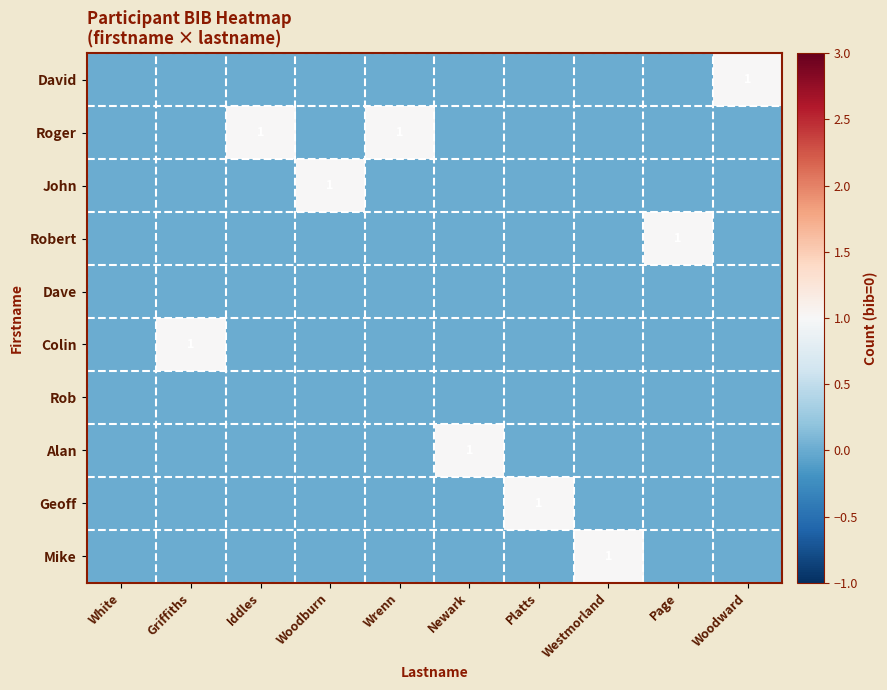

At Woodward, list the series in order from largest to smallest.

David, Roger, John, Robert, Dave, Colin, Rob, Alan, Geoff, Mike